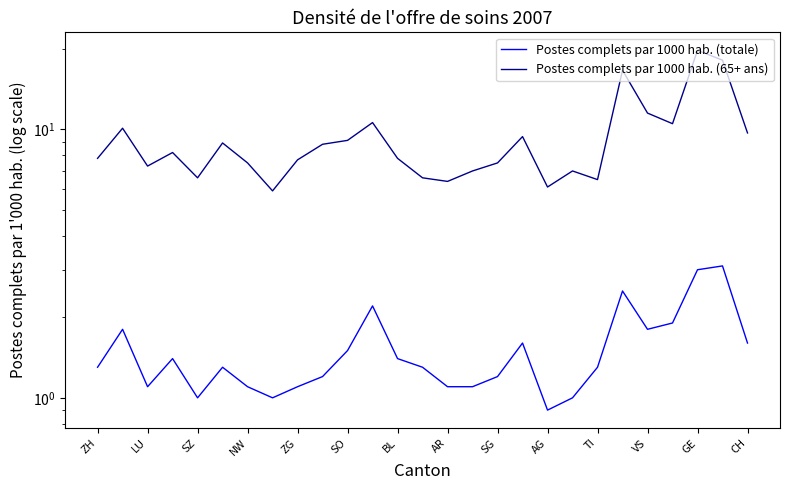

True or false: Postes complets par 1000 hab. (65+ ans) has more than 2 interior local peaks.

True